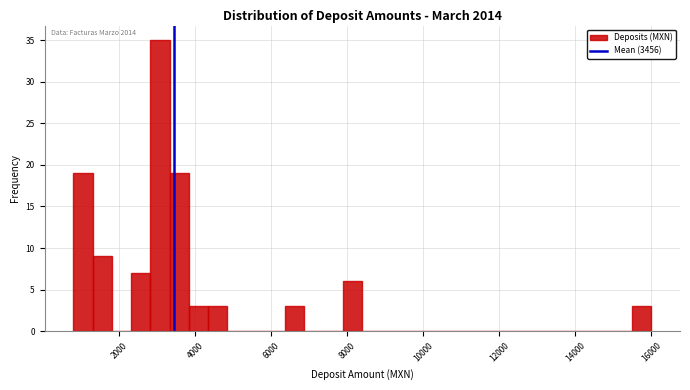

Read against the x-axis, roughly where is the centre of the tallest bar?

3000